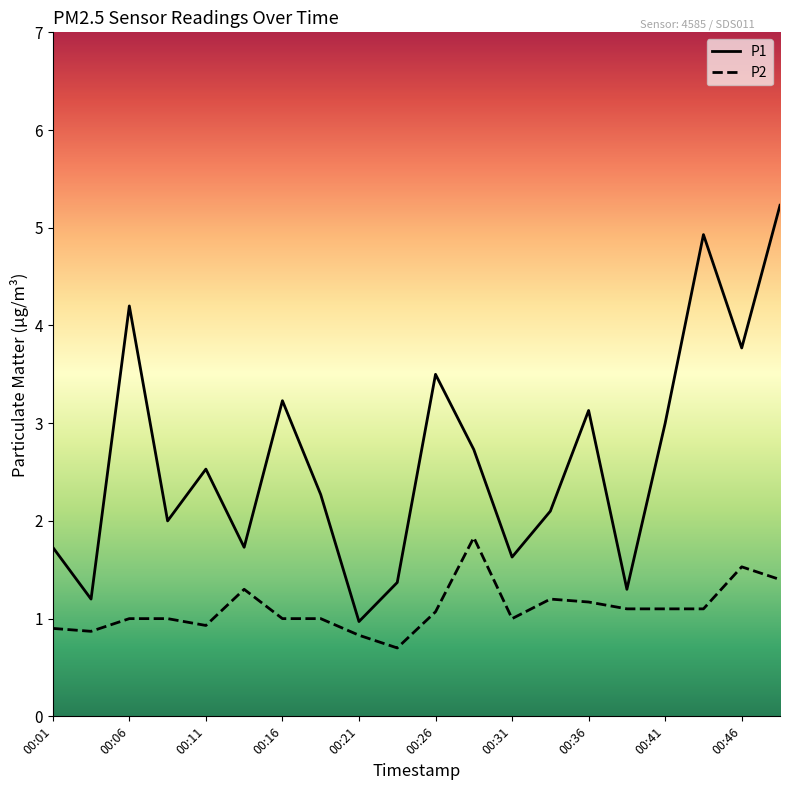

What are all the series names shown in the legend?

P1, P2